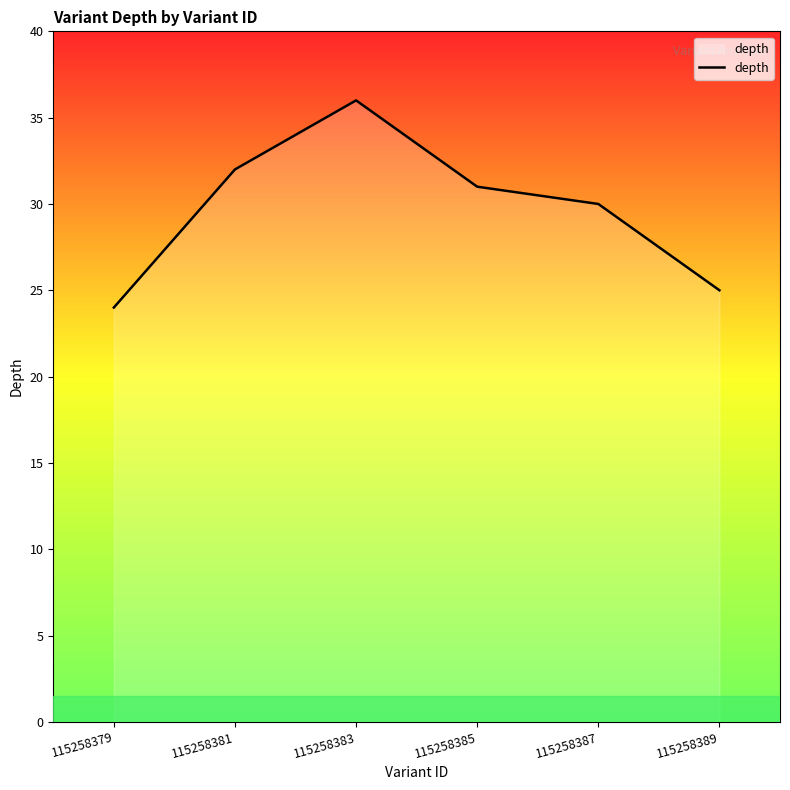

True or false: the data shows 31 at 115258385.

True